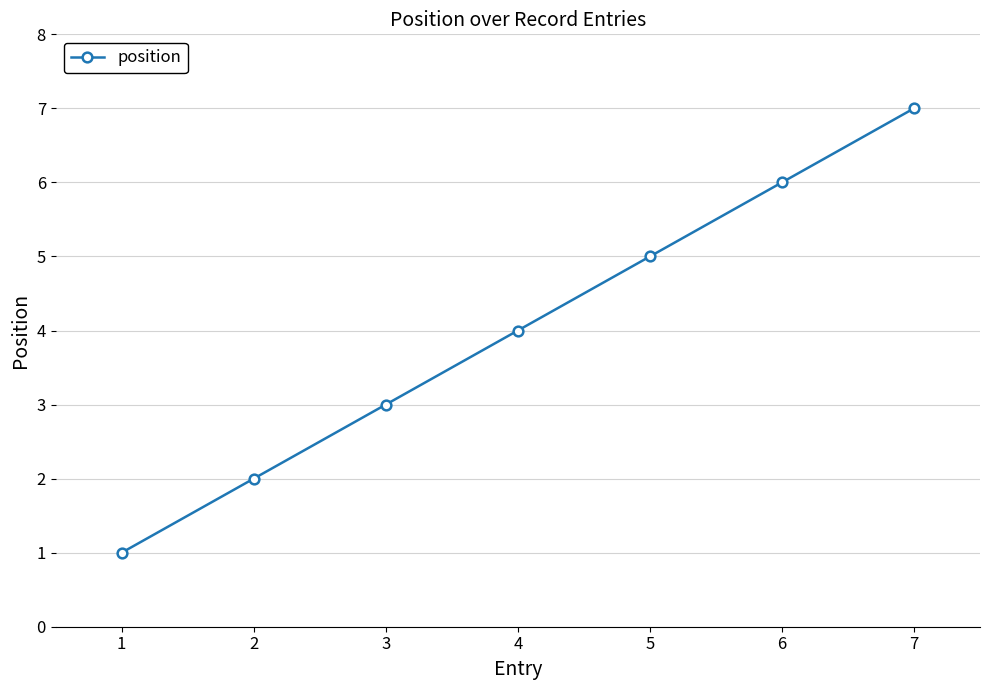

The chart shows a value of 2 at 2. True or false?

True